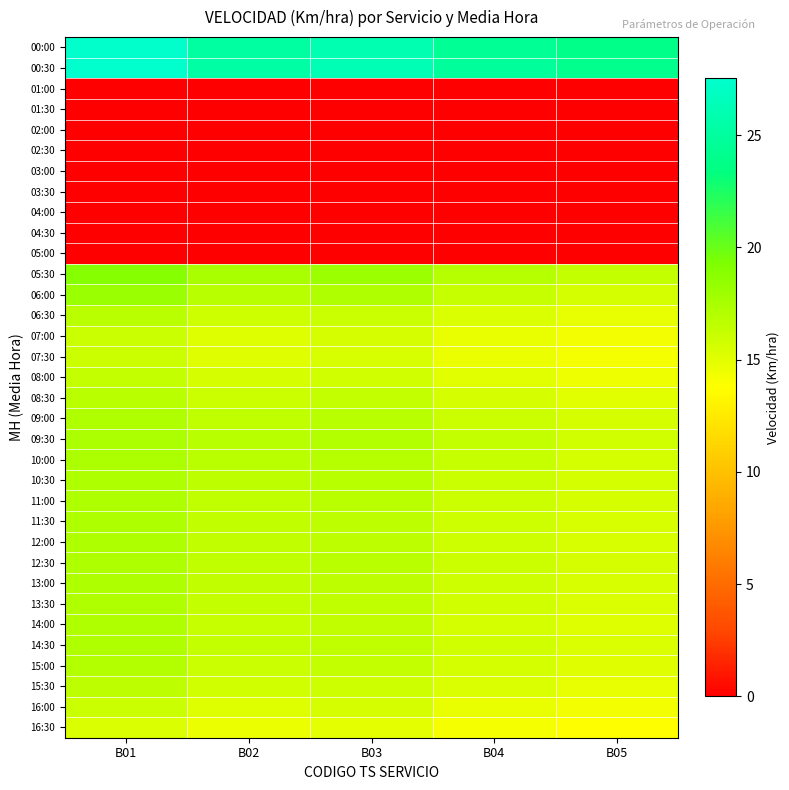

Reading left to right, list all the values displayed in this chart.

00:00: B01=27.4	B02=25.1	B03=26.0	B04=24.5	B05=23.8
00:30: B01=27.5	B02=25.3	B03=26.2	B04=24.8	B05=24.0
01:00: B01=0.0	B02=0.0	B03=0.0	B04=0.0	B05=0.0
01:30: B01=0.0	B02=0.0	B03=0.0	B04=0.0	B05=0.0
02:00: B01=0.0	B02=0.0	B03=0.0	B04=0.0	B05=0.0
02:30: B01=0.0	B02=0.0	B03=0.0	B04=0.0	B05=0.0
03:00: B01=0.0	B02=0.0	B03=0.0	B04=0.0	B05=0.0
03:30: B01=0.0	B02=0.0	B03=0.0	B04=0.0	B05=0.0
04:00: B01=0.0	B02=0.0	B03=0.0	B04=0.0	B05=0.0
04:30: B01=0.0	B02=0.0	B03=0.0	B04=0.0	B05=0.0
05:00: B01=0.0	B02=0.0	B03=0.0	B04=0.0	B05=0.0
05:30: B01=19.0	B02=17.5	B03=18.0	B04=16.9	B05=16.3
06:00: B01=18.1	B02=16.8	B03=17.2	B04=16.2	B05=15.7
06:30: B01=16.7	B02=15.9	B03=16.1	B04=15.3	B05=14.8
07:00: B01=16.0	B02=15.2	B03=15.5	B04=14.7	B05=14.2
07:30: B01=15.9	B02=15.1	B03=15.4	B04=14.6	B05=14.1
08:00: B01=16.3	B02=15.5	B03=15.8	B04=15.0	B05=14.5
08:30: B01=16.8	B02=16.0	B03=16.3	B04=15.5	B05=15.0
09:00: B01=17.2	B02=16.5	B03=16.8	B04=16.0	B05=15.5
09:30: B01=17.4	B02=16.8	B03=17.0	B04=16.3	B05=15.8
10:00: B01=17.4	B02=16.7	B03=16.9	B04=16.2	B05=15.7
10:30: B01=17.3	B02=16.6	B03=16.8	B04=16.1	B05=15.6
11:00: B01=17.2	B02=16.5	B03=16.7	B04=16.0	B05=15.5
11:30: B01=17.2	B02=16.4	B03=16.6	B04=15.9	B05=15.4
12:00: B01=17.2	B02=16.4	B03=16.6	B04=15.9	B05=15.4
12:30: B01=17.3	B02=16.5	B03=16.7	B04=16.0	B05=15.5
13:00: B01=17.2	B02=16.4	B03=16.6	B04=15.9	B05=15.4
13:30: B01=17.2	B02=16.3	B03=16.5	B04=15.8	B05=15.3
14:00: B01=17.1	B02=16.2	B03=16.4	B04=15.7	B05=15.2
14:30: B01=17.2	B02=16.3	B03=16.5	B04=15.8	B05=15.3
15:00: B01=17.0	B02=16.1	B03=16.3	B04=15.6	B05=15.1
15:30: B01=16.6	B02=15.8	B03=15.9	B04=15.3	B05=14.8
16:00: B01=16.0	B02=15.2	B03=15.5	B04=14.7	B05=14.2
16:30: B01=15.4	B02=14.6	B03=14.9	B04=14.1	B05=13.7